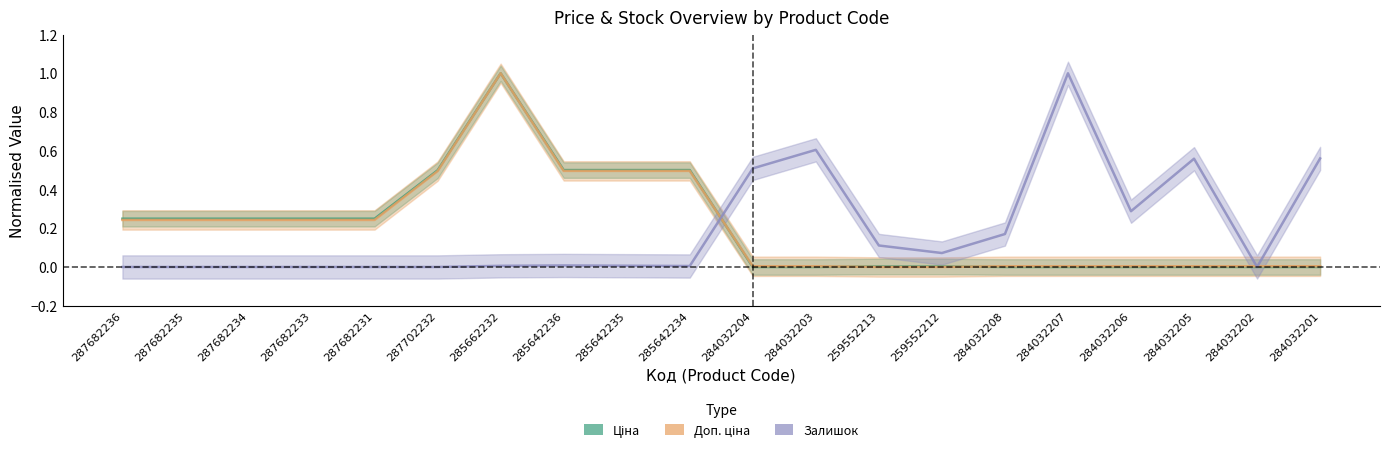

What is the total value across all series at 284032204?

0.5